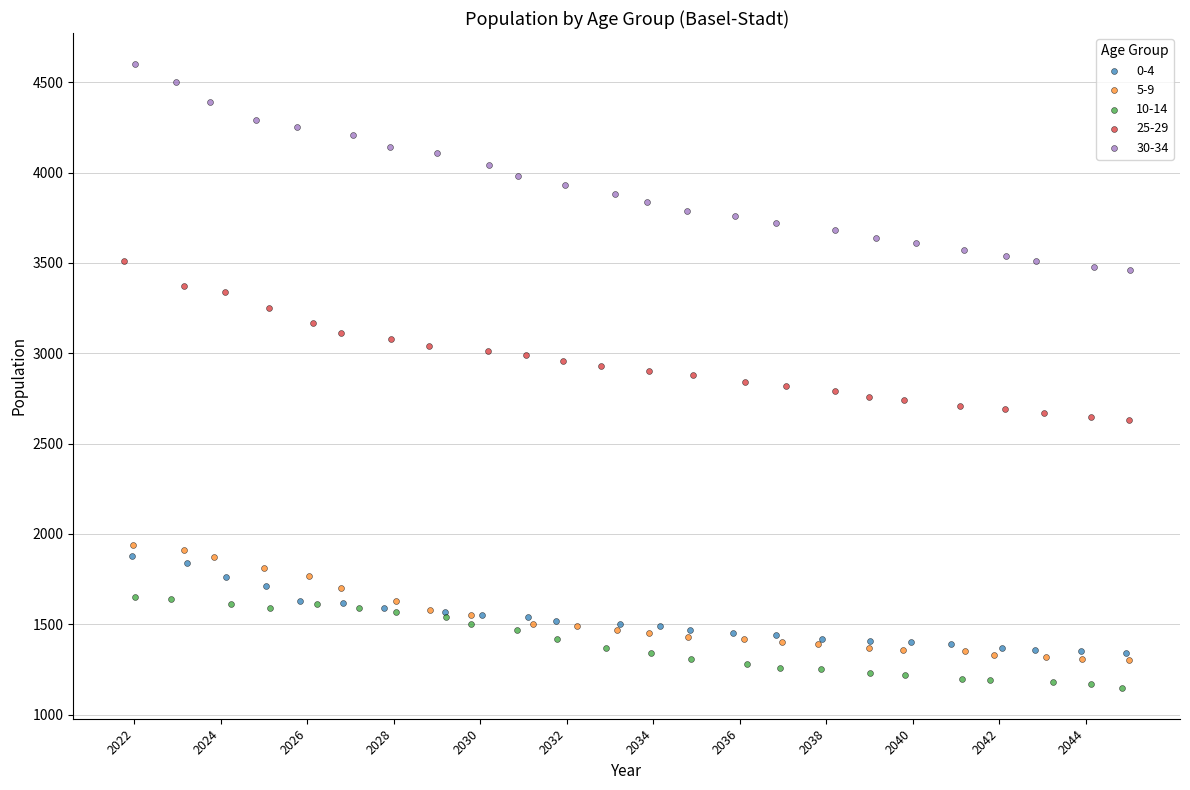

Which series contains the lowest Y value?

10-14